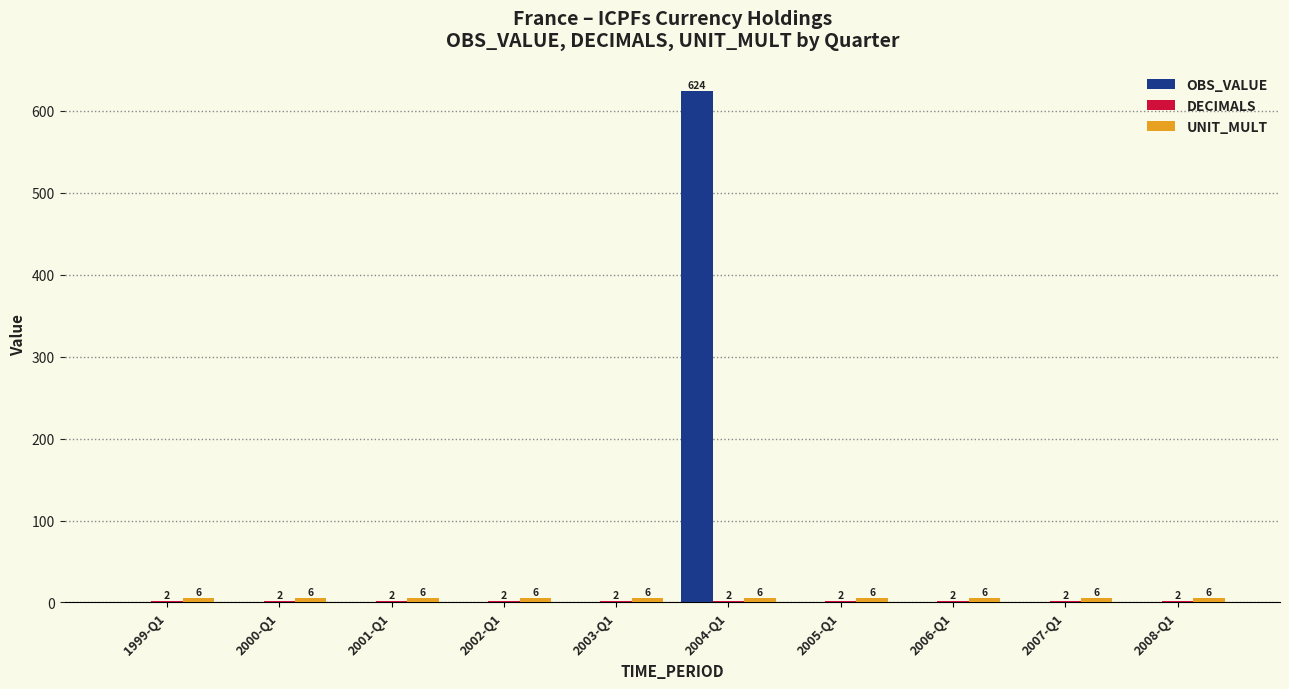

How many groups of bars are there?

10